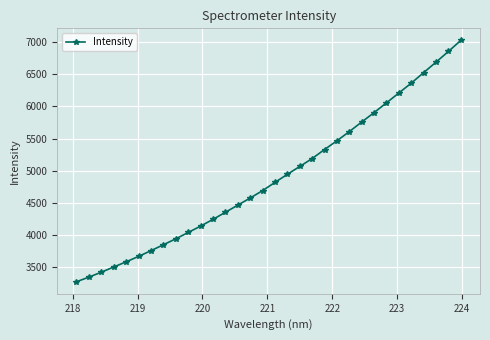

What is the greatest value displayed?

7029.2